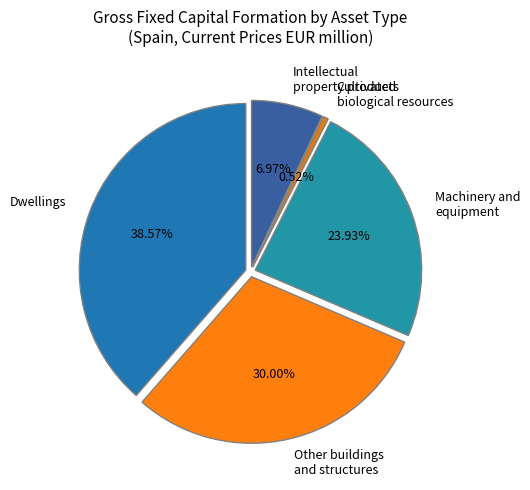

Rank the categories by value from lowest to highest.

Cultivated
biological resources, Intellectual
property products, Machinery and
equipment, Other buildings
and structures, Dwellings